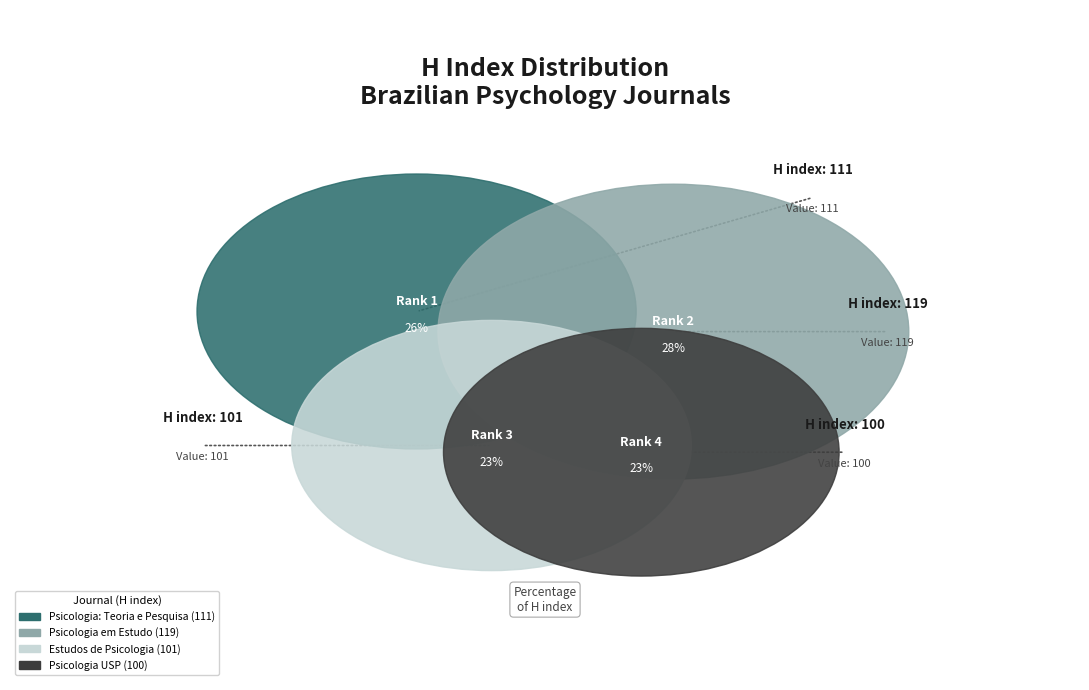

What percentage is NOT represented by Psicologia: Teoria e Pesquisa?

74.2%